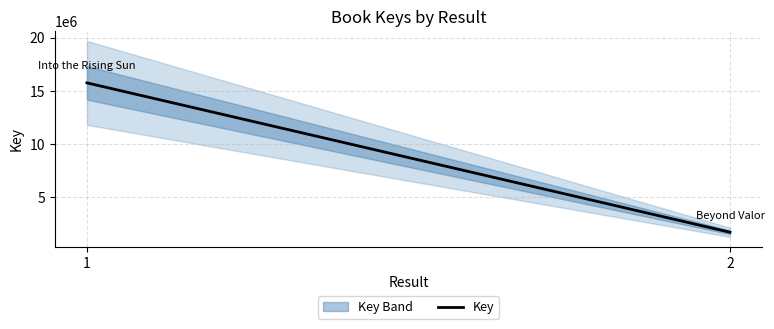

Does the chart display data point markers on the line(s)?

No